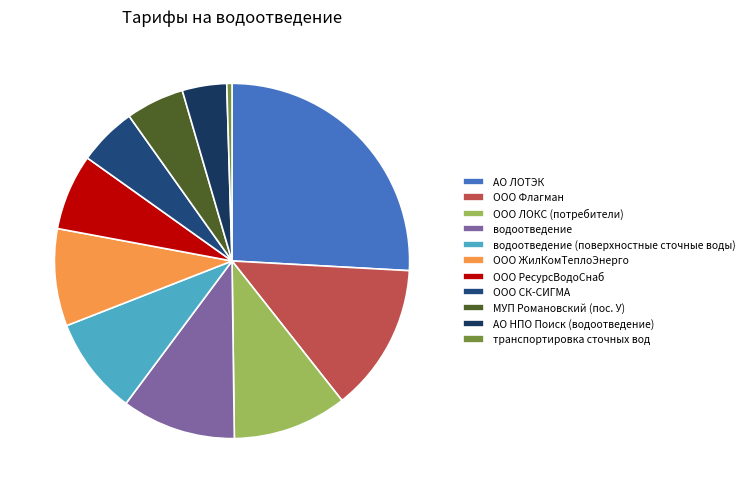

Count the number of slices in the pie.

11